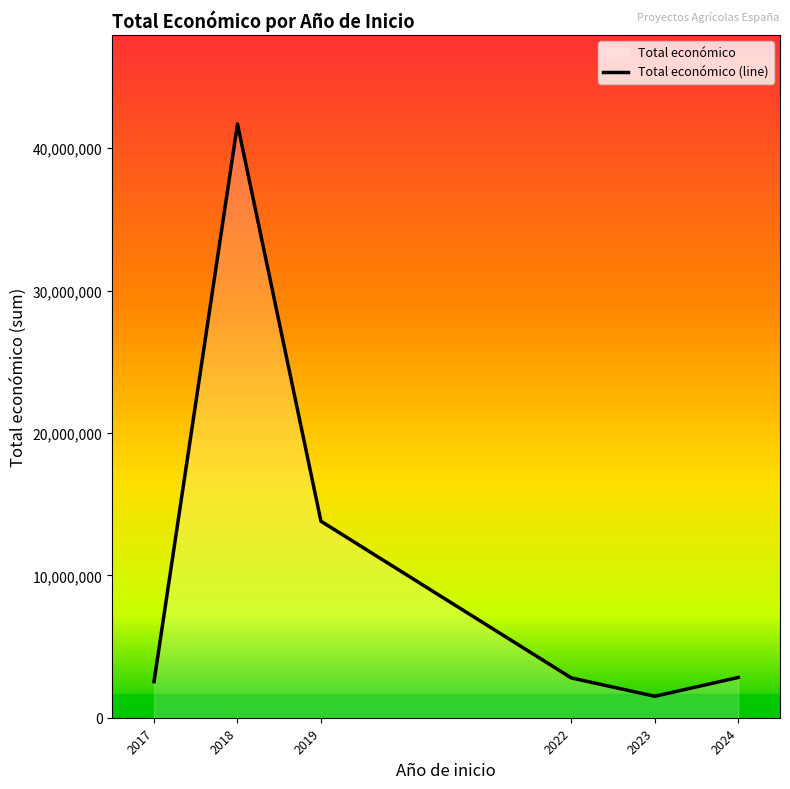

Is it true that the value at 2018 is 41700450?

True